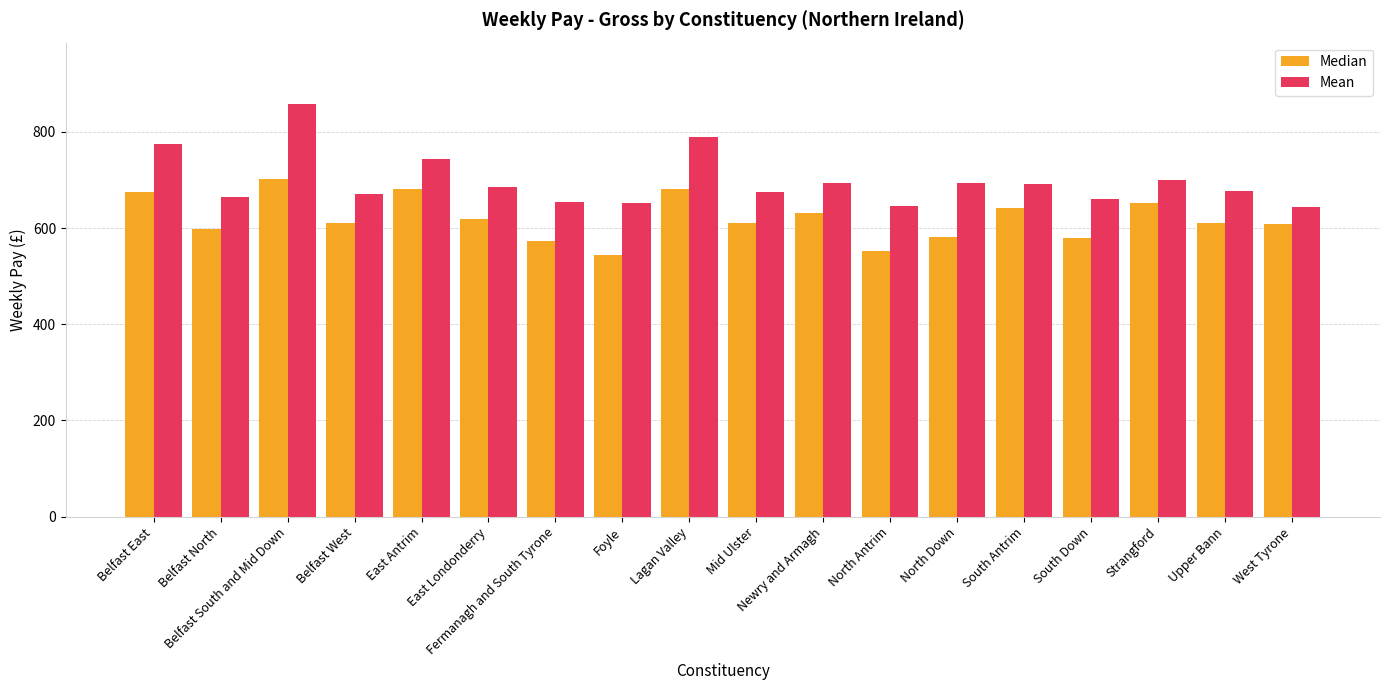

Are the bars horizontal?

No